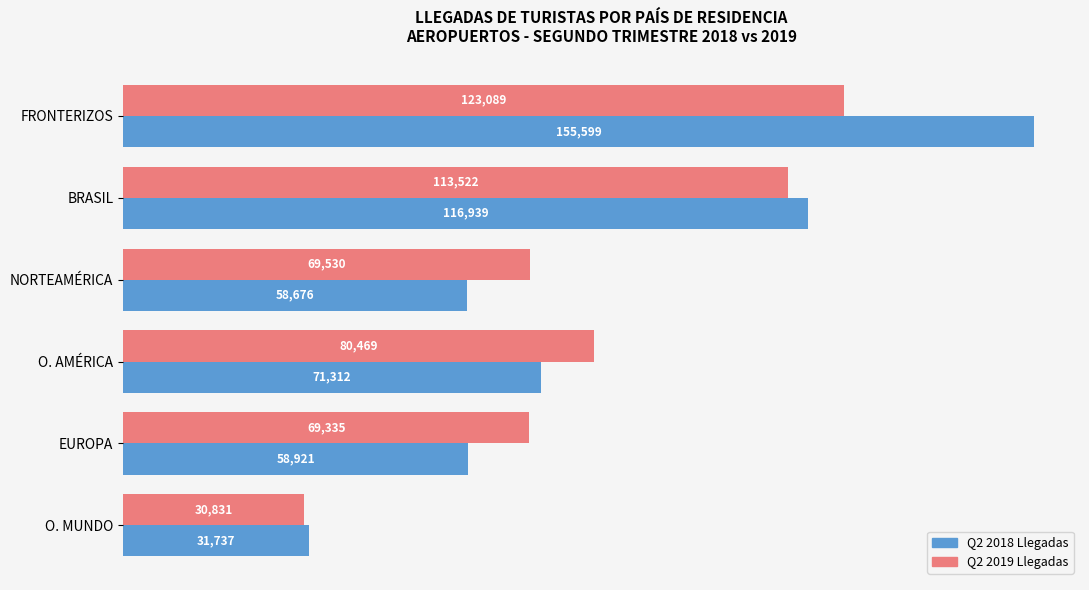

At which label is Q2 2019 Llegadas closest to 76960?

O. AMÉRICA